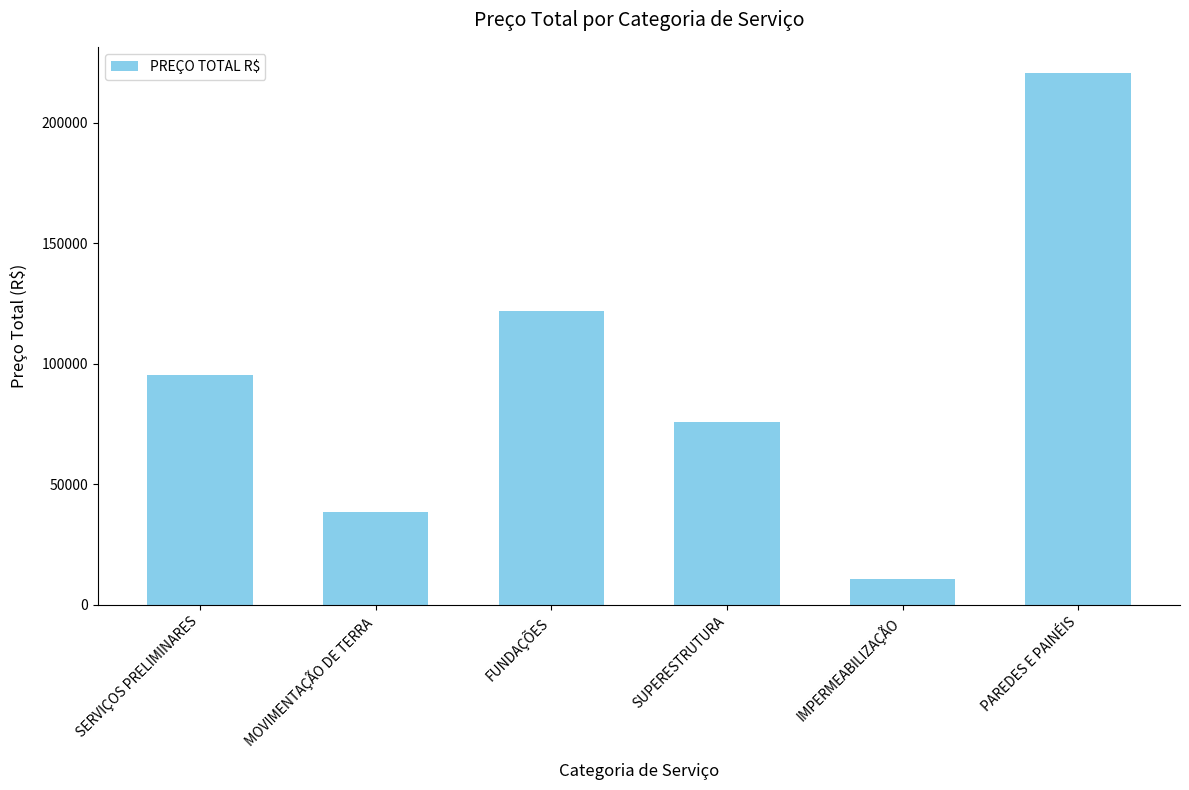

List the labels in order of value, largest first.

PAREDES E PAINÉIS, FUNDAÇÕES, SERVIÇOS PRELIMINARES, SUPERESTRUTURA, MOVIMENTAÇÃO DE TERRA, IMPERMEABILIZAÇÃO